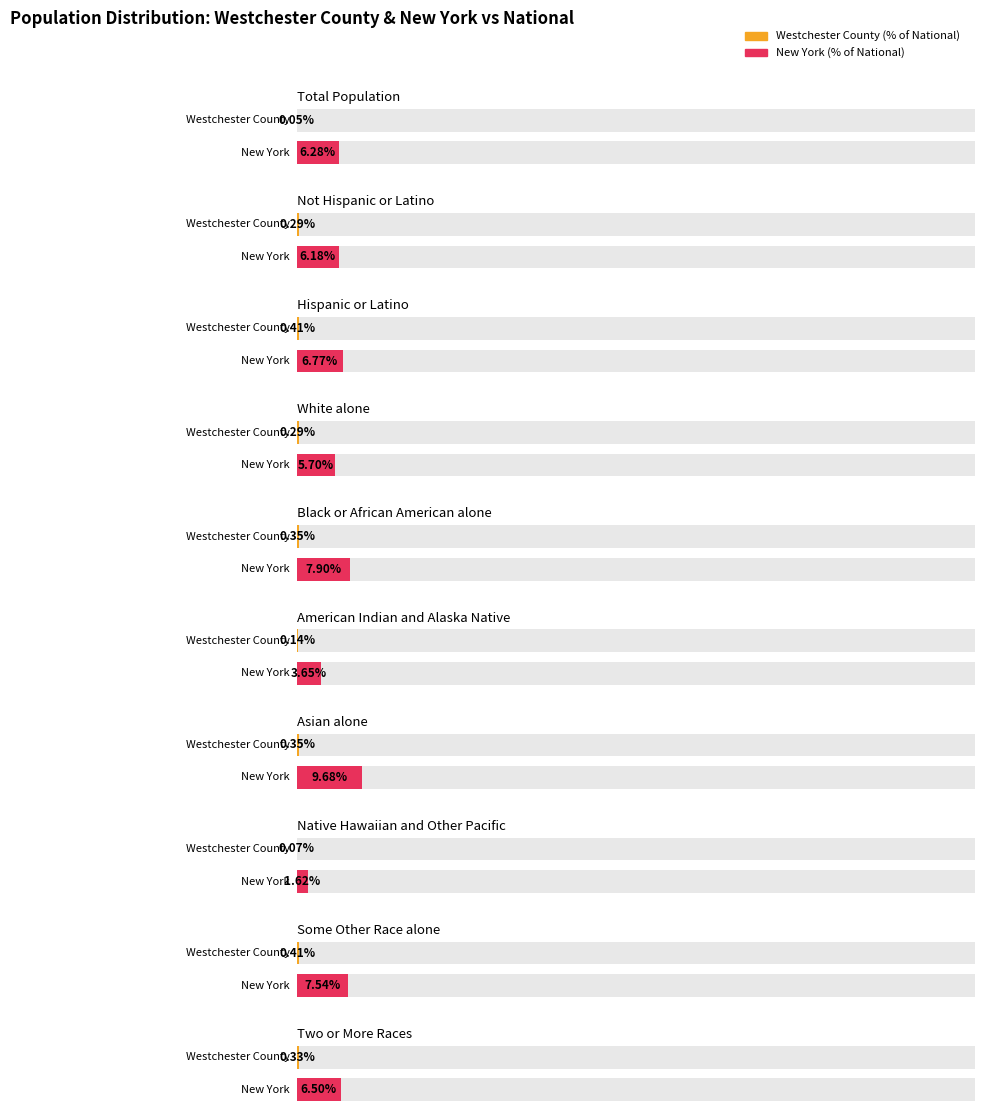

Read the National value at Black or African American alone, to the nearest 10.

38929320